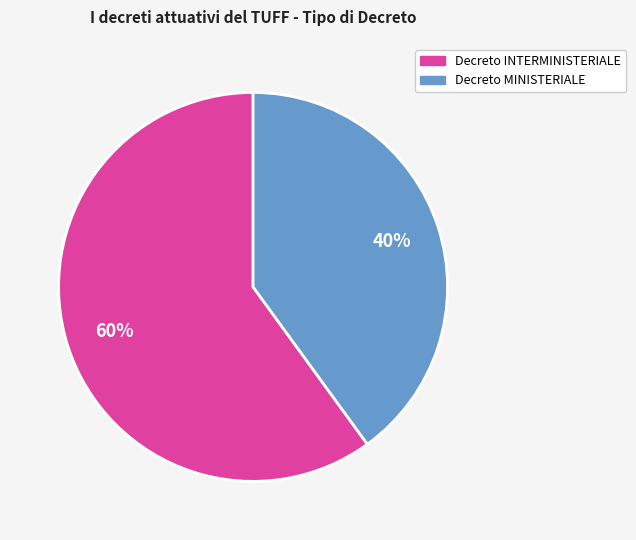

Approximately how many times larger is the value at Decreto MINISTERIALE compared to Decreto INTERMINISTERIALE?

0.7